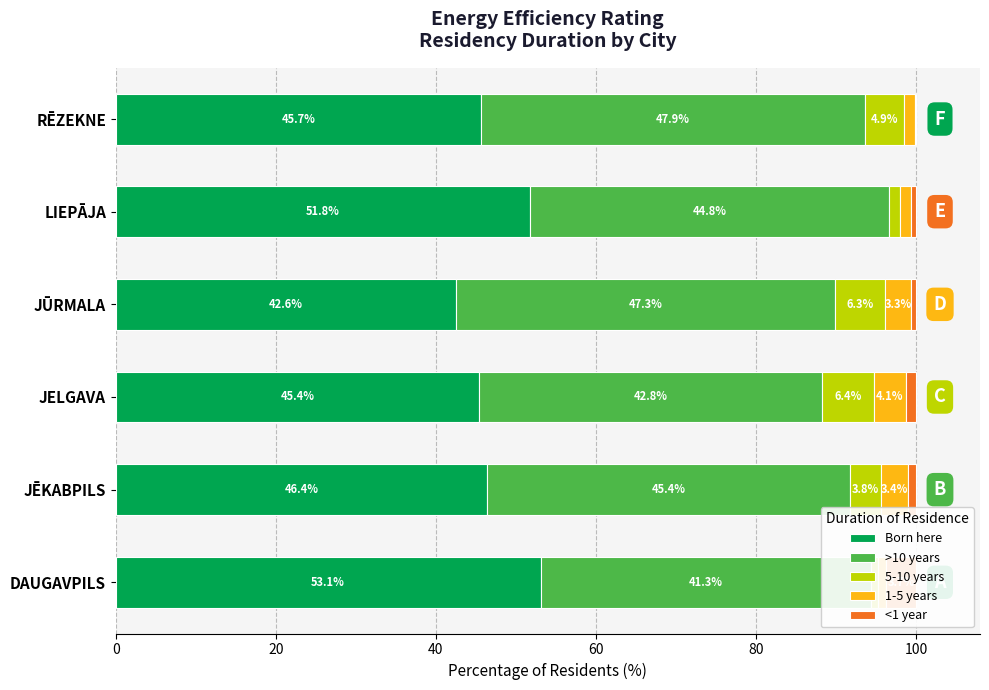

Reading left to right, extract all data points from this chart.

Born here: 53.1	46.4	45.4	42.6	51.8	45.7
>10 years: 41.3	45.4	42.8	47.3	44.8	47.9
5-10 years: 0.9	3.8	6.4	6.3	1.5	4.9
1-5 years: 1.0	3.4	4.1	3.3	1.3	1.3
<1 year: 3.7	1.0	1.2	0.6	0.7	0.1